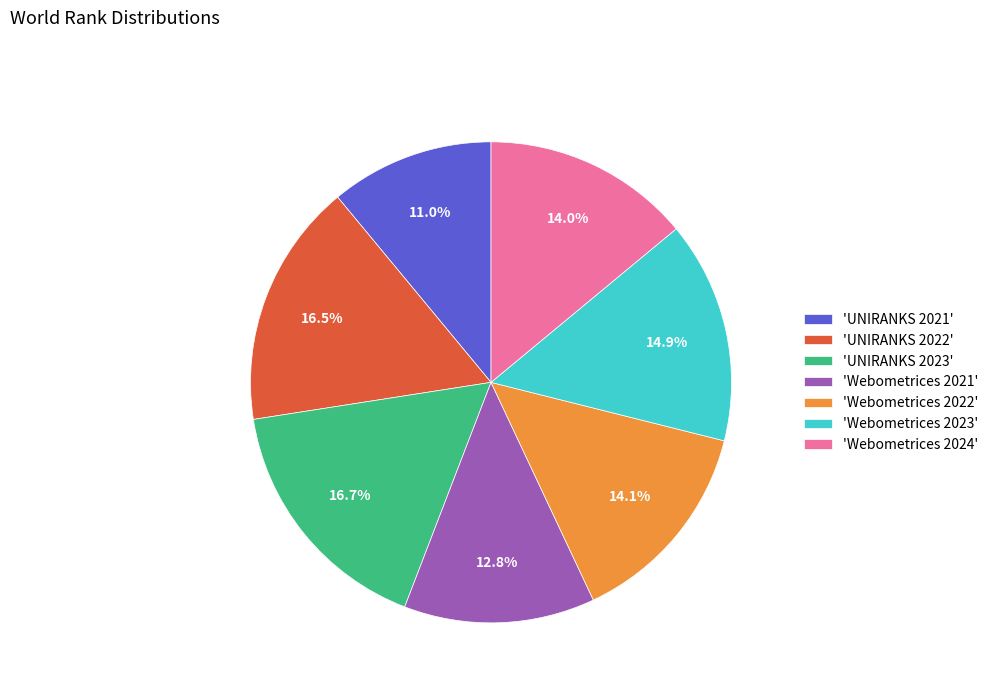

Do 'UNIRANKS 2021' and 'Webometrices 2024' together represent more than half of the pie?

No